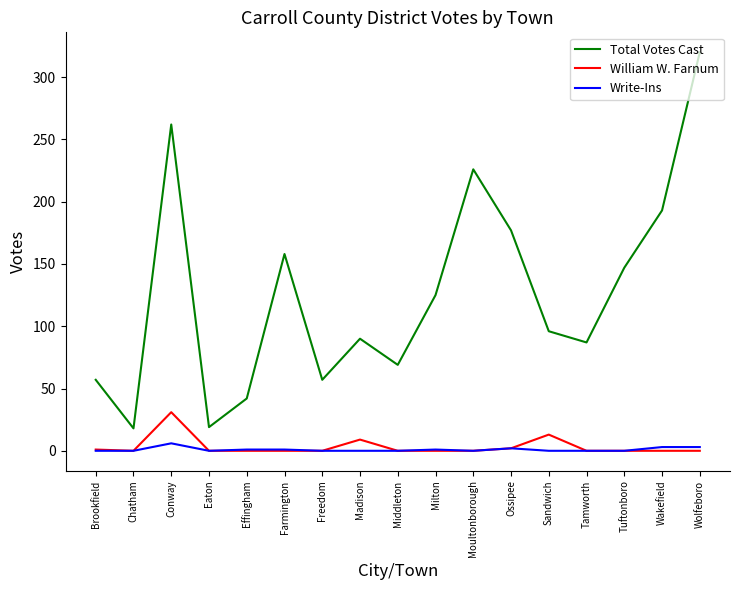

Which series has the widest spread of values?

Total Votes Cast